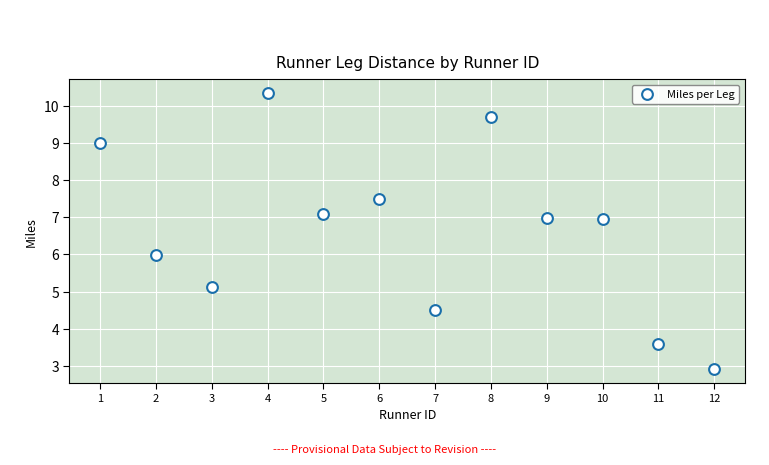

What is the average X value?

6.5